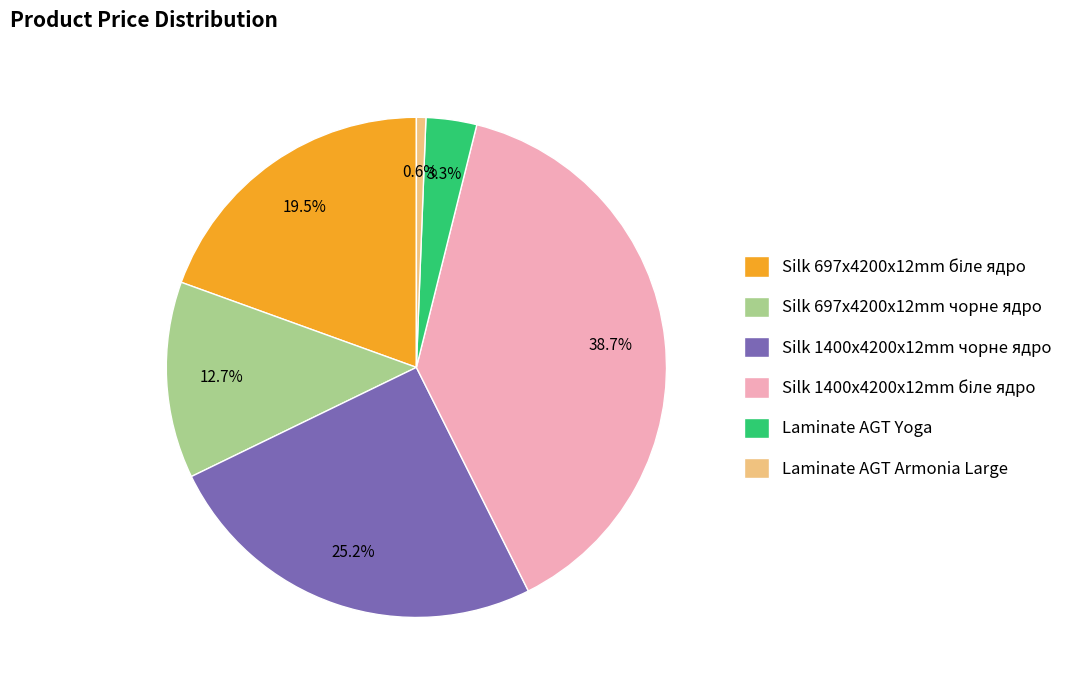

Which slice is the smallest?

Laminate AGT Armonia Large